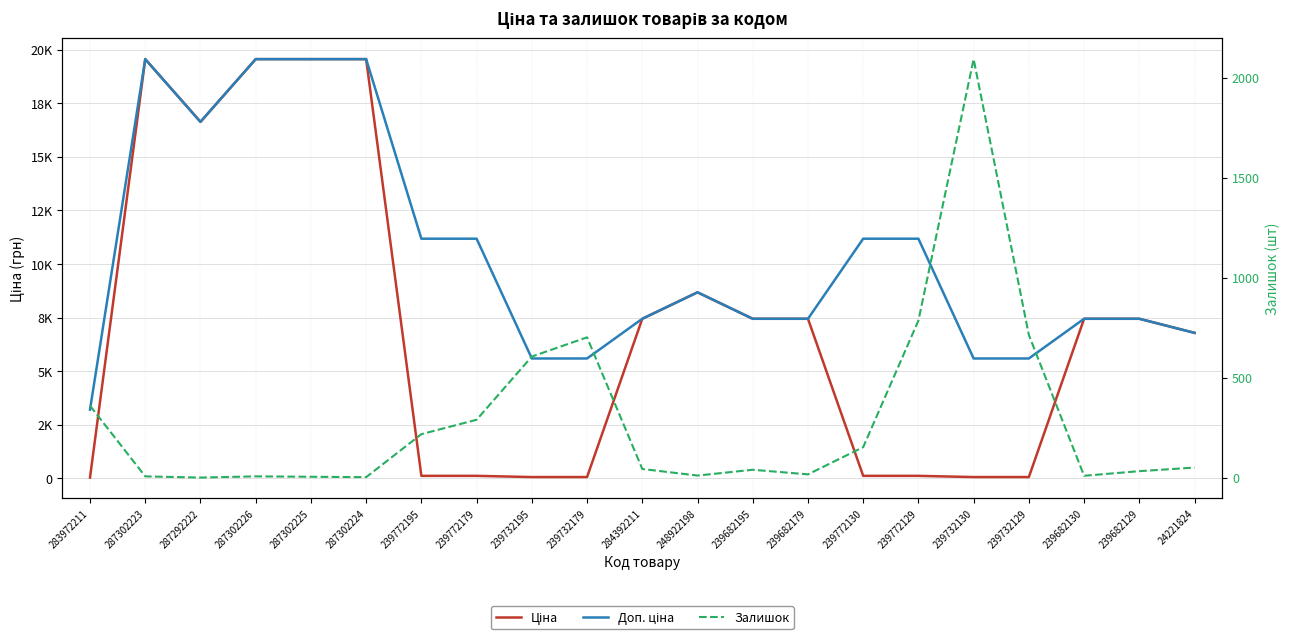

Is the value of Ціна at 239772130 greater than the value of Залишок at 239772129?

No